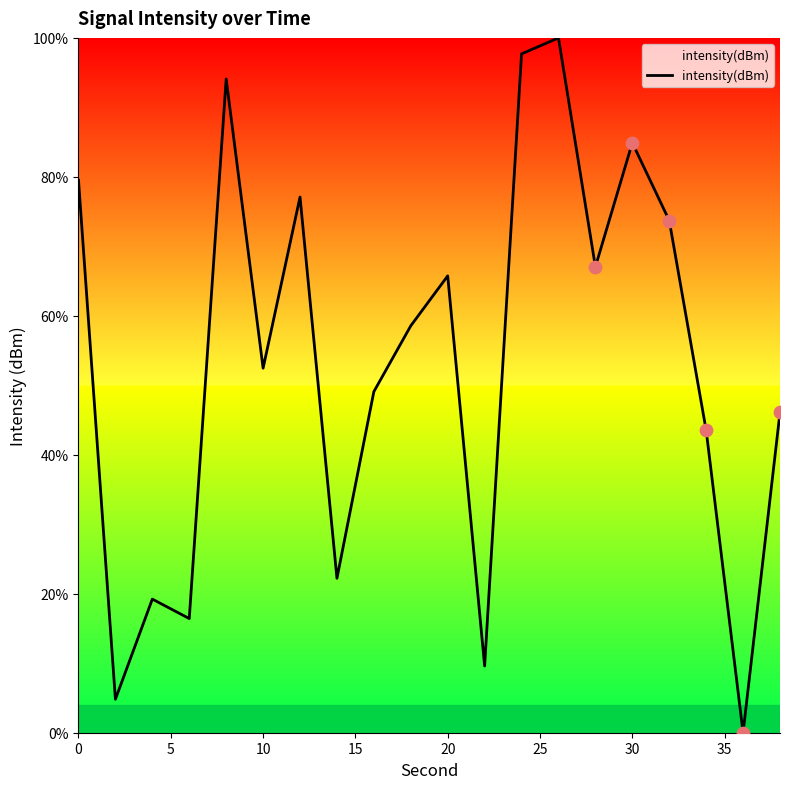

What is the difference between the maximum and minimum values?

100.0